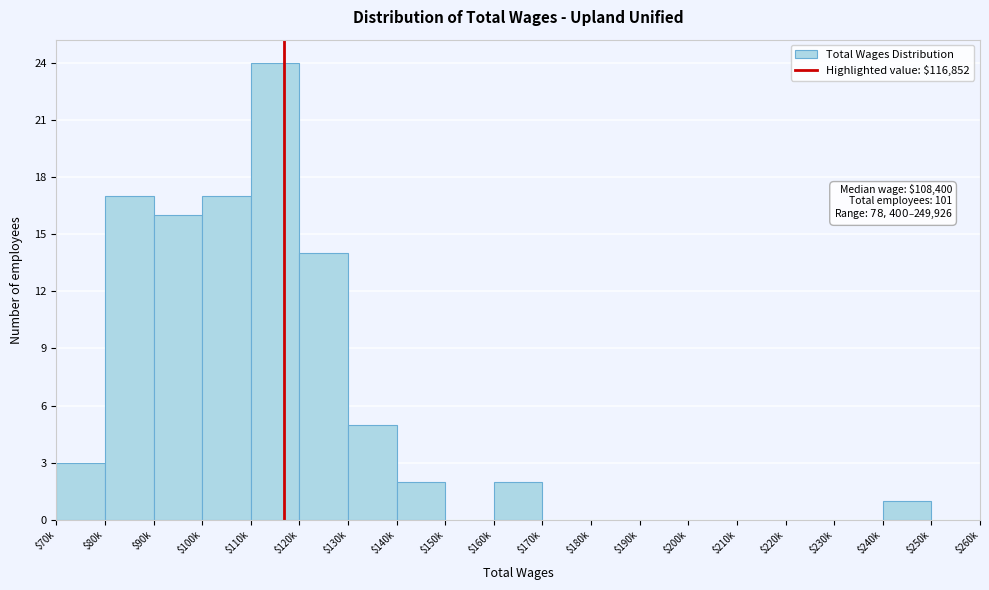

Where is the data nearest to the value 12?

$120k